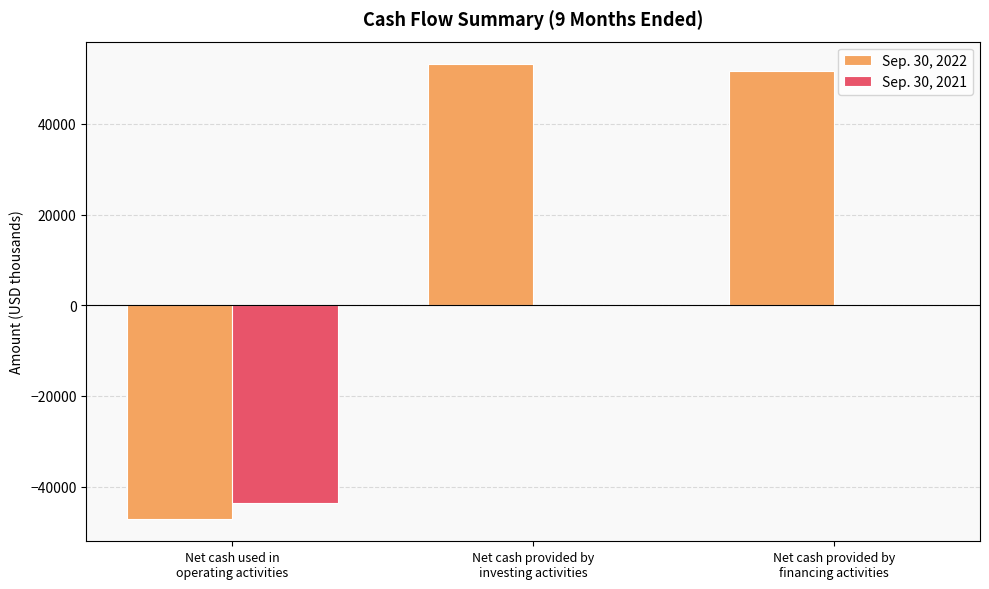

How many data points does each series have?

3